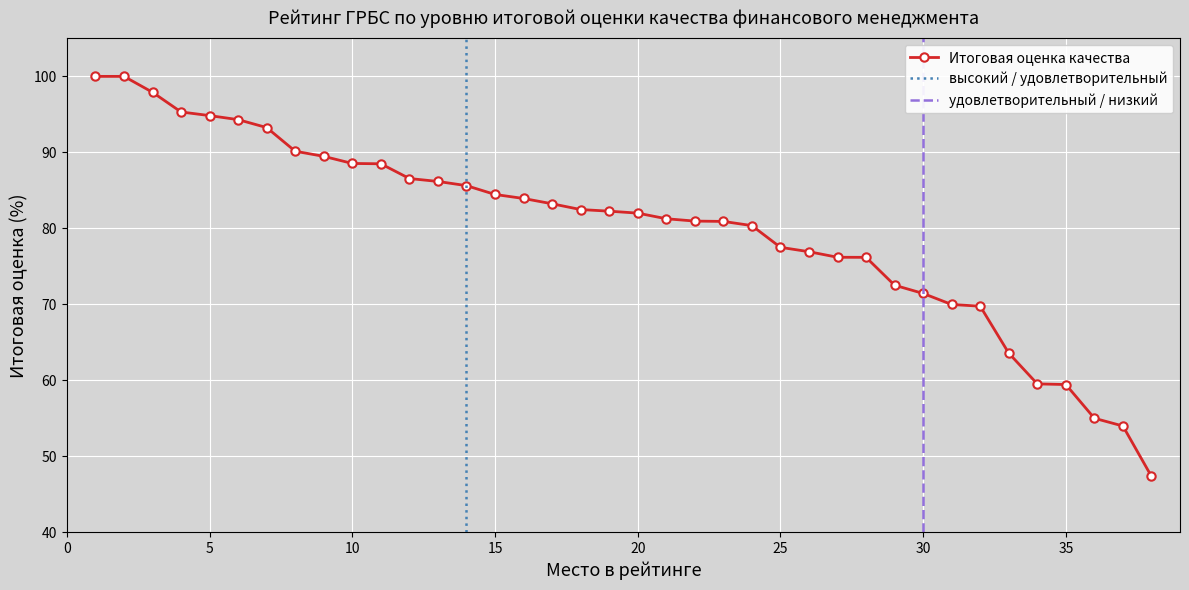

Rank the categories by value from lowest to highest.

38, 37, 36, 35, 34, 33, 32, 31, 30, 29, 28, 27, 26, 25, 24, 23, 22, 21, 20, 19, 18, 17, 16, 15, 14, 13, 12, 11, 10, 9, 8, 7, 6, 5, 4, 3, 1, 2